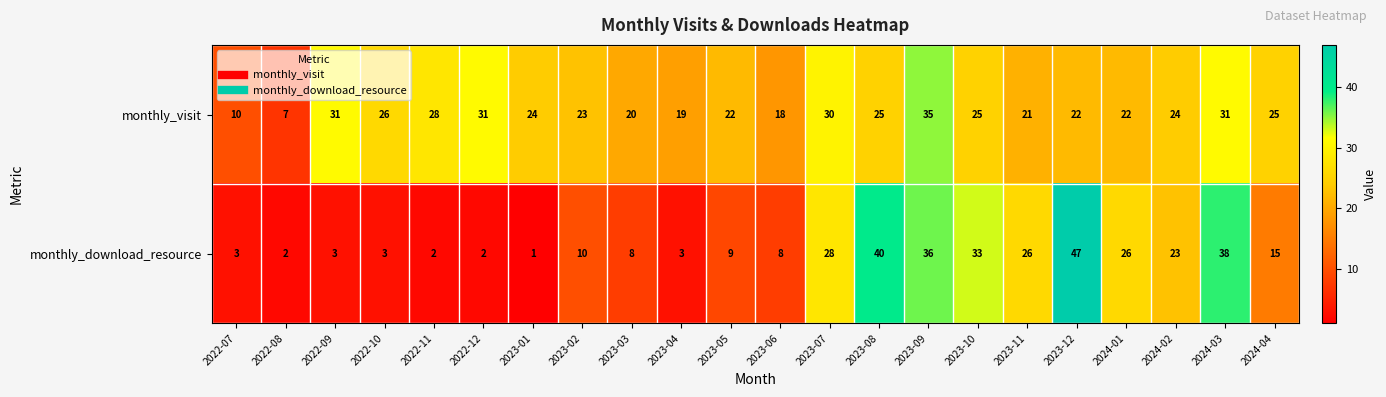

What is the average value of the monthly_visit series?

24